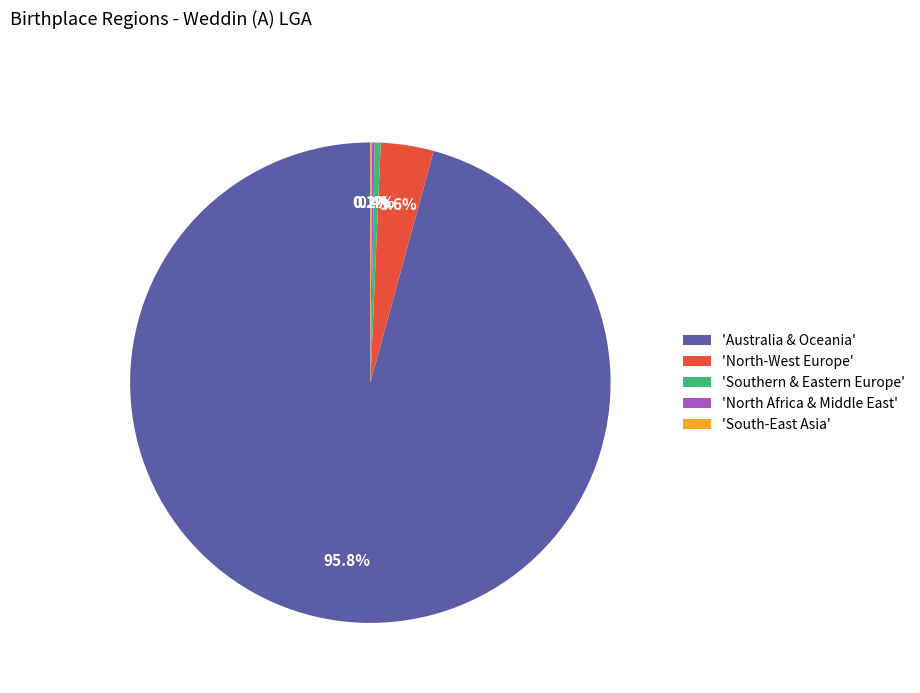

Do 'Southern & Eastern Europe' and 'North-West Europe' together represent more than half of the pie?

No